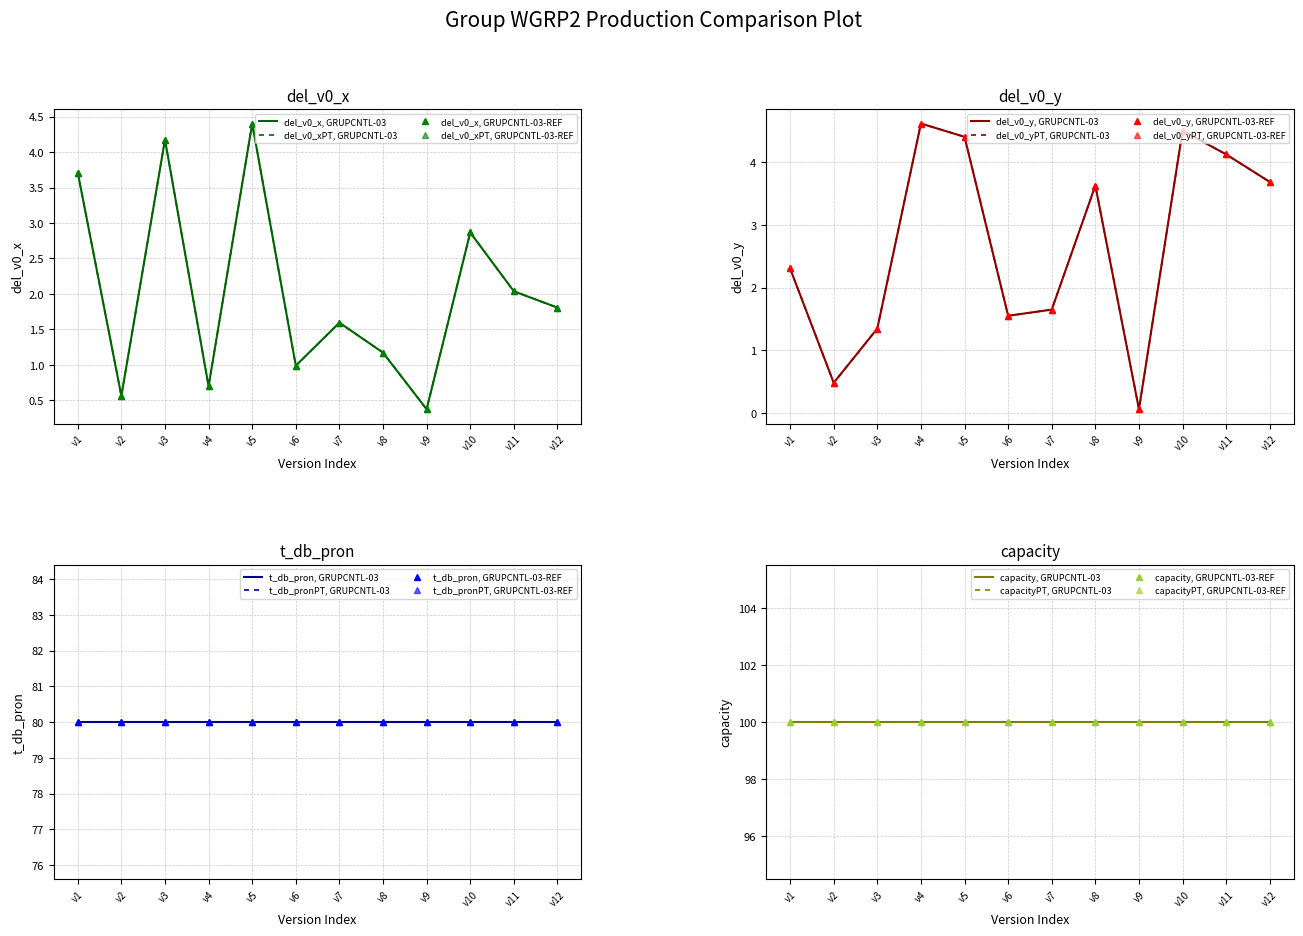

What is the total value across all series at v5?

8.8